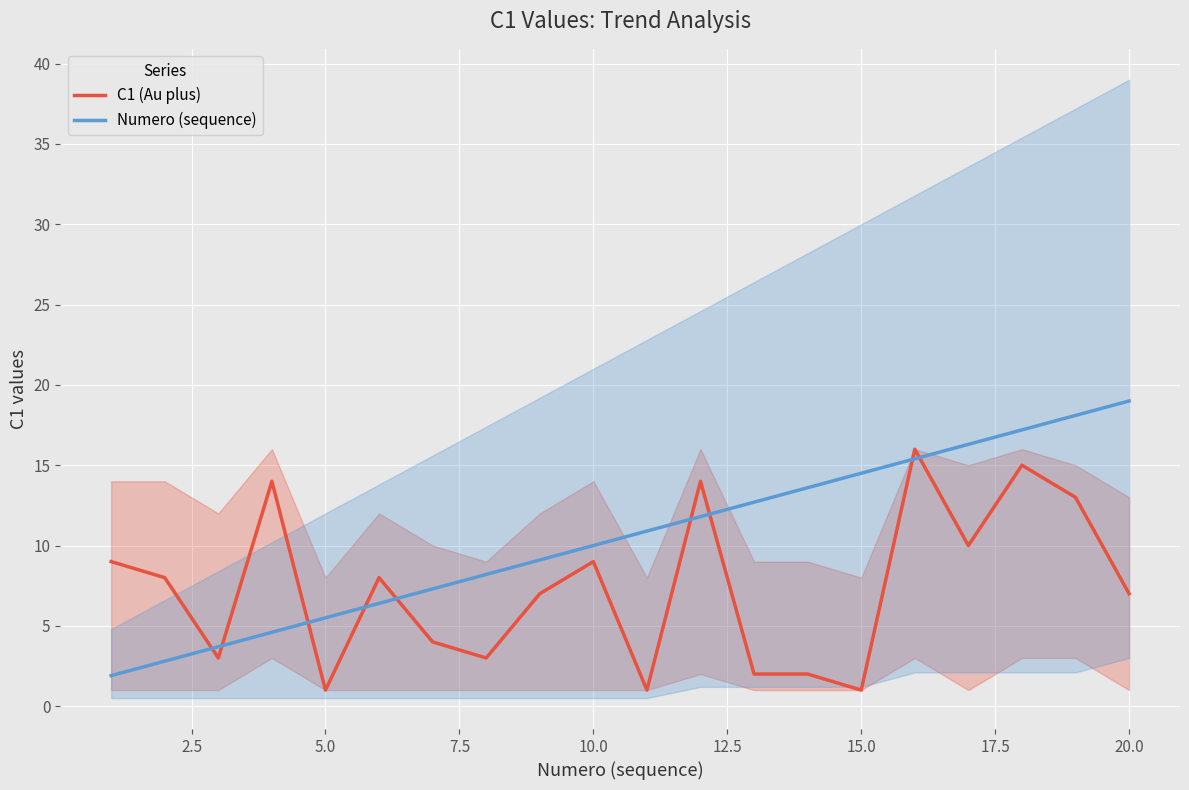

How many categories are shown in the chart?

20